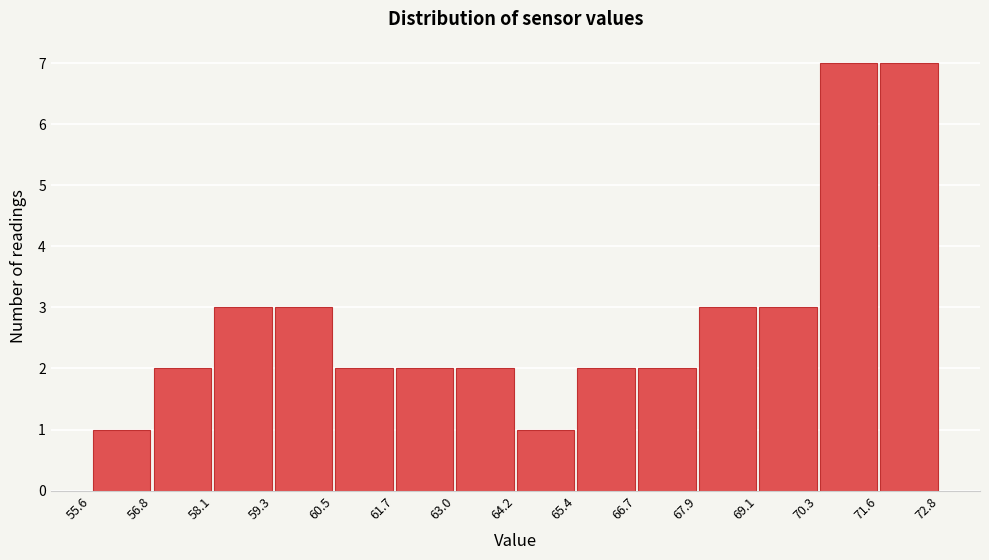

Reading left to right, transcribe this chart: for each bar, give the range it covers on the x-axis and its height. The values are not printed on the chart, so give them approximately, as read against the axis.

55.6 to 56.8: 1
56.8 to 58.1: 2
58.1 to 59.3: 3
59.3 to 60.5: 3
60.5 to 61.7: 2
61.7 to 63.0: 2
63.0 to 64.2: 2
64.2 to 65.4: 1
65.4 to 66.7: 2
66.7 to 67.9: 2
67.9 to 69.1: 3
69.1 to 70.3: 3
70.3 to 71.6: 7
71.6 to 72.8: 7